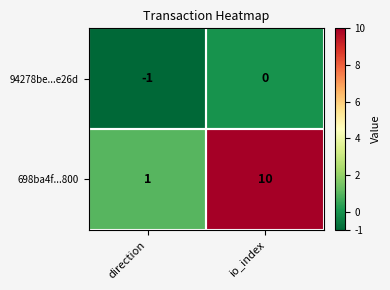

What is the difference between the highest and lowest values at direction?

2